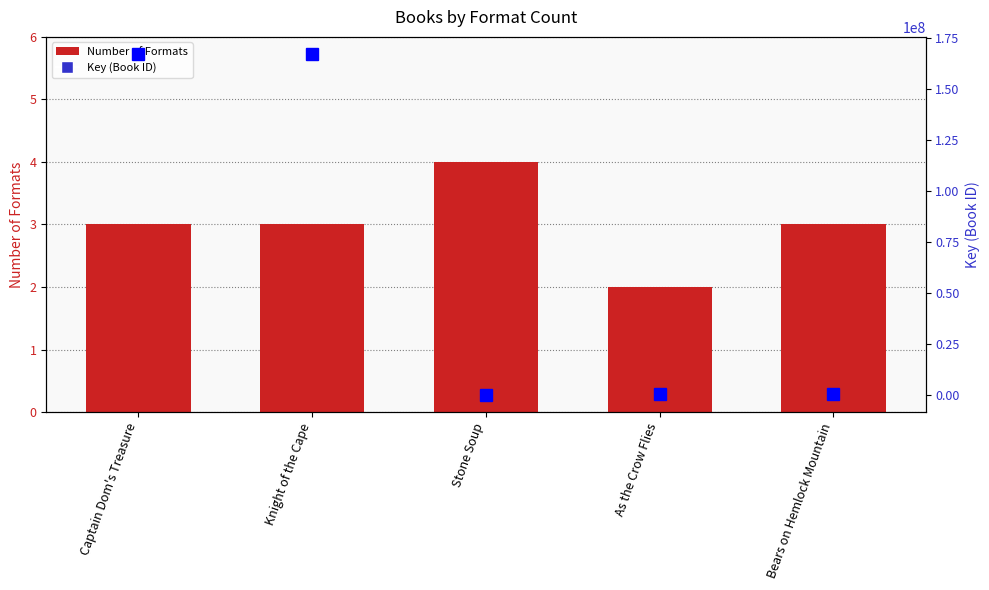

What is the label of the 5th bar from the left?

Bears on Hemlock Mountain